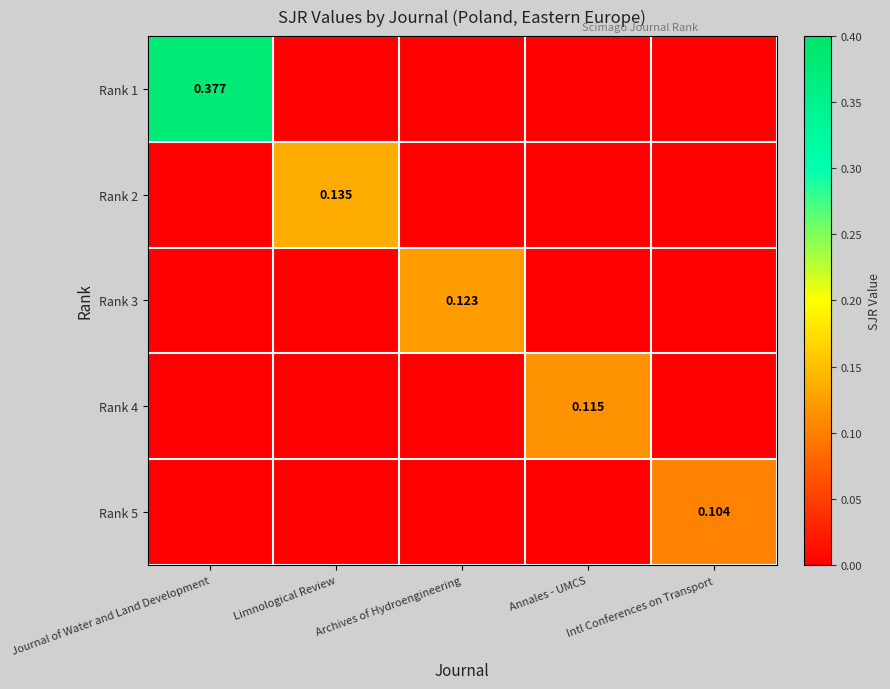

What is the difference between the maximum and minimum values in the Rank 5 series?

0.1